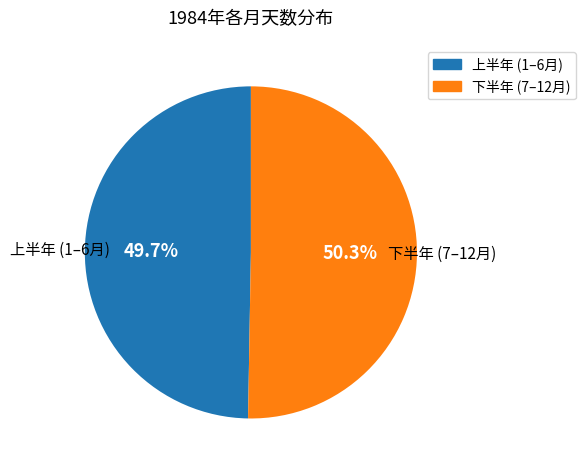

Rank the categories by value from highest to lowest.

下半年 (7–12月), 上半年 (1–6月)